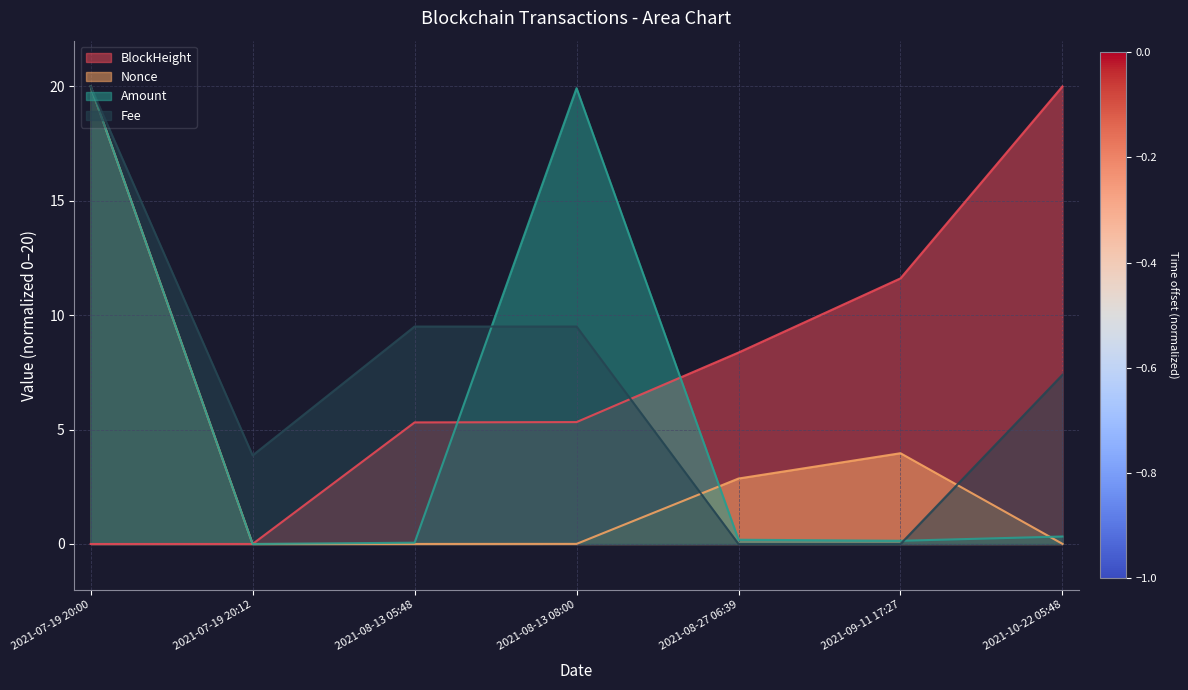

True or false: BlockHeight and Fee intersect in this chart.

True